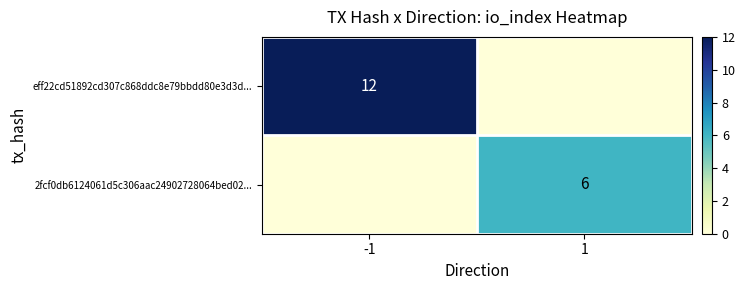

Between 1 and -1, which is larger?

-1